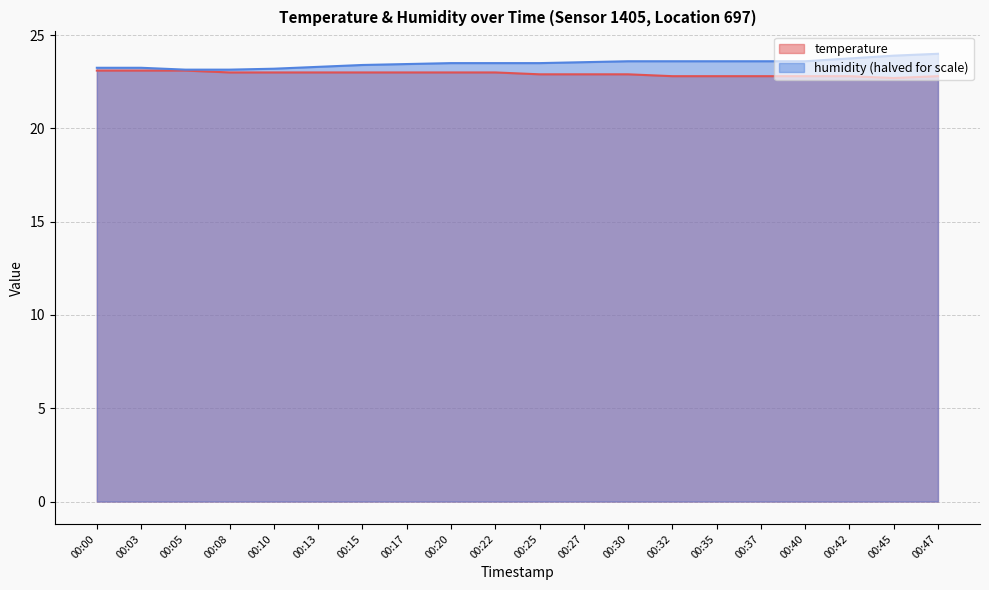

True or false: temperature and humidity cross at least once.

False